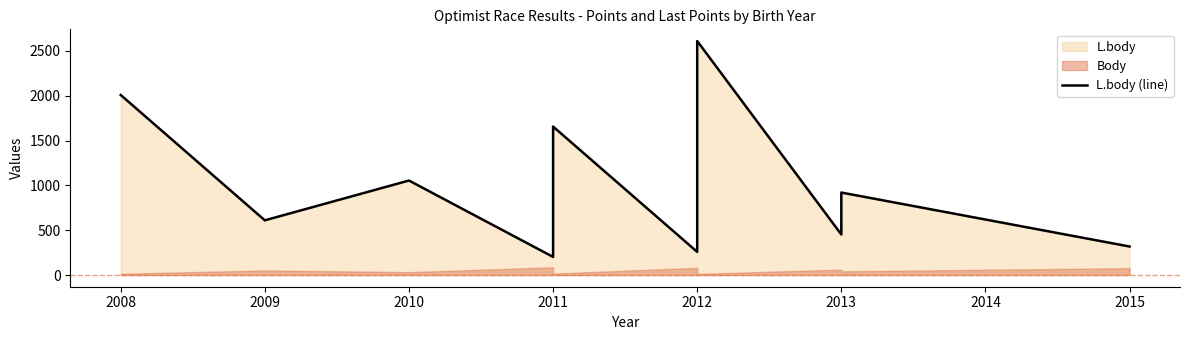

How many interior local peaks (higher than both neighbors) does the data have?

4